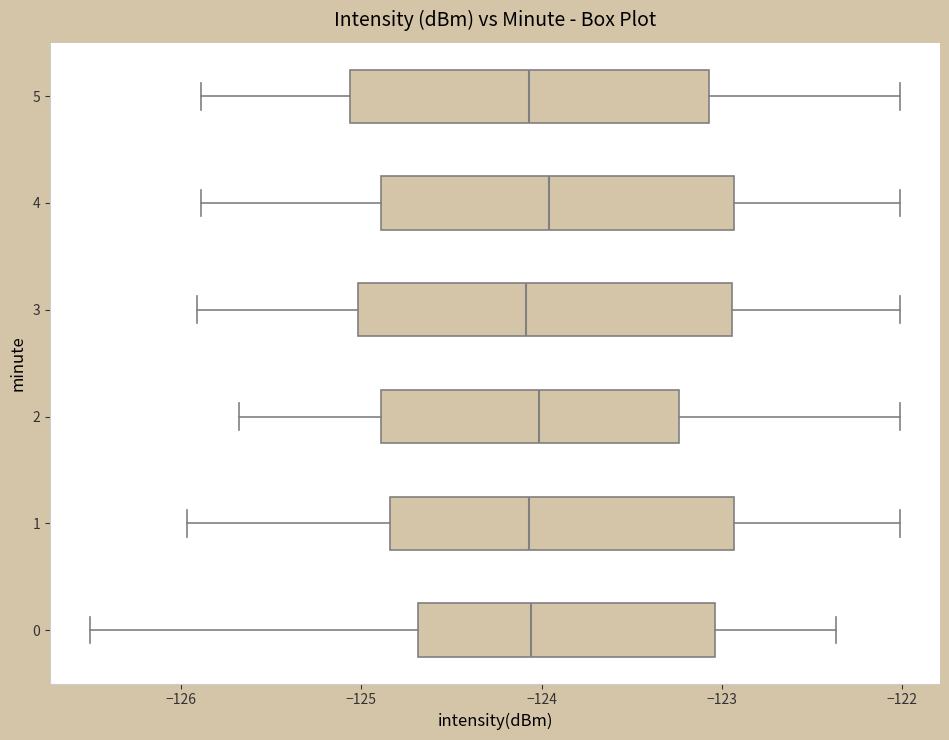

Where is the left edge of the box at y = 5 on the x-axis? The values are not printed on the chart, so give them approximately, as read against the axis.

-125.1